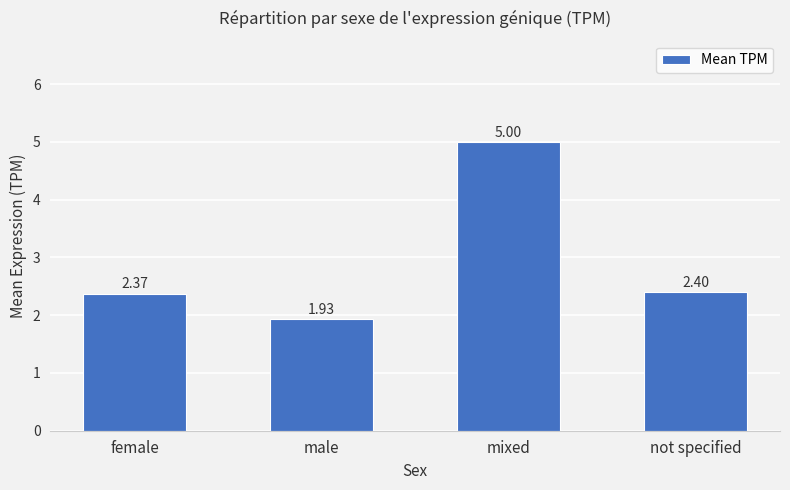

What is the change in value from female to mixed?

+2.6